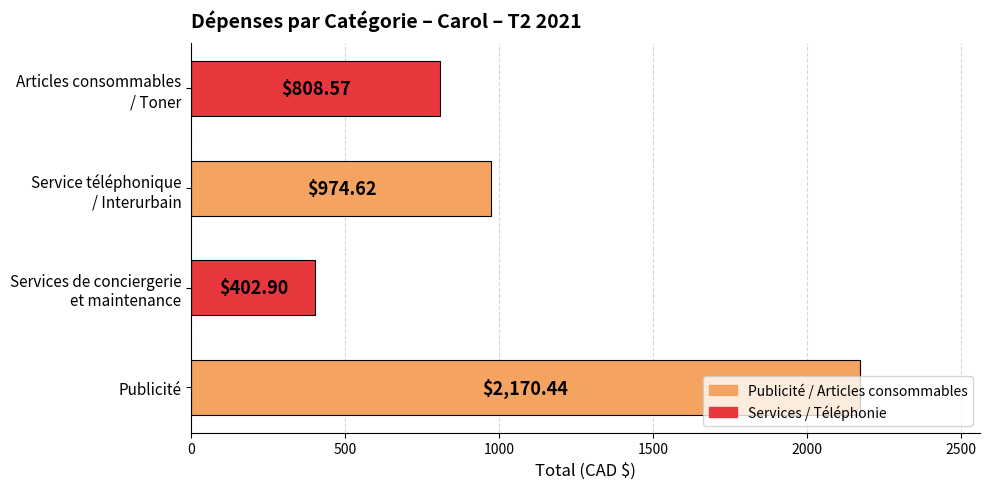

Which category has the highest value across all series?

Publicité